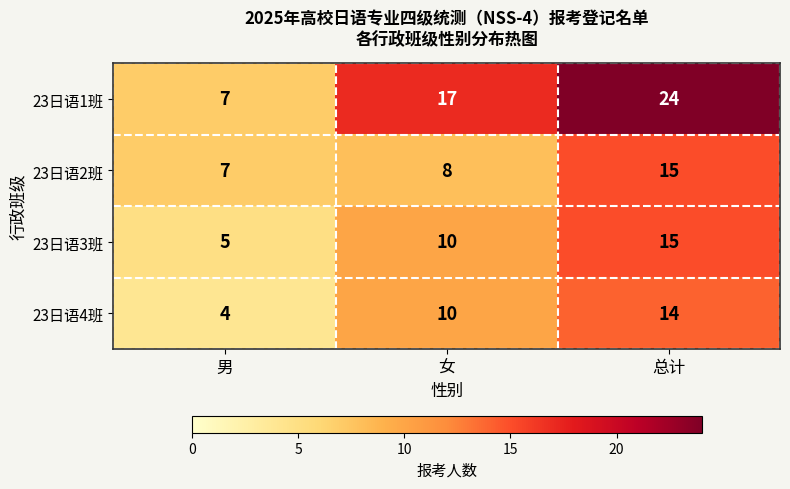

What is the spread (max minus min) of values at 女?

9